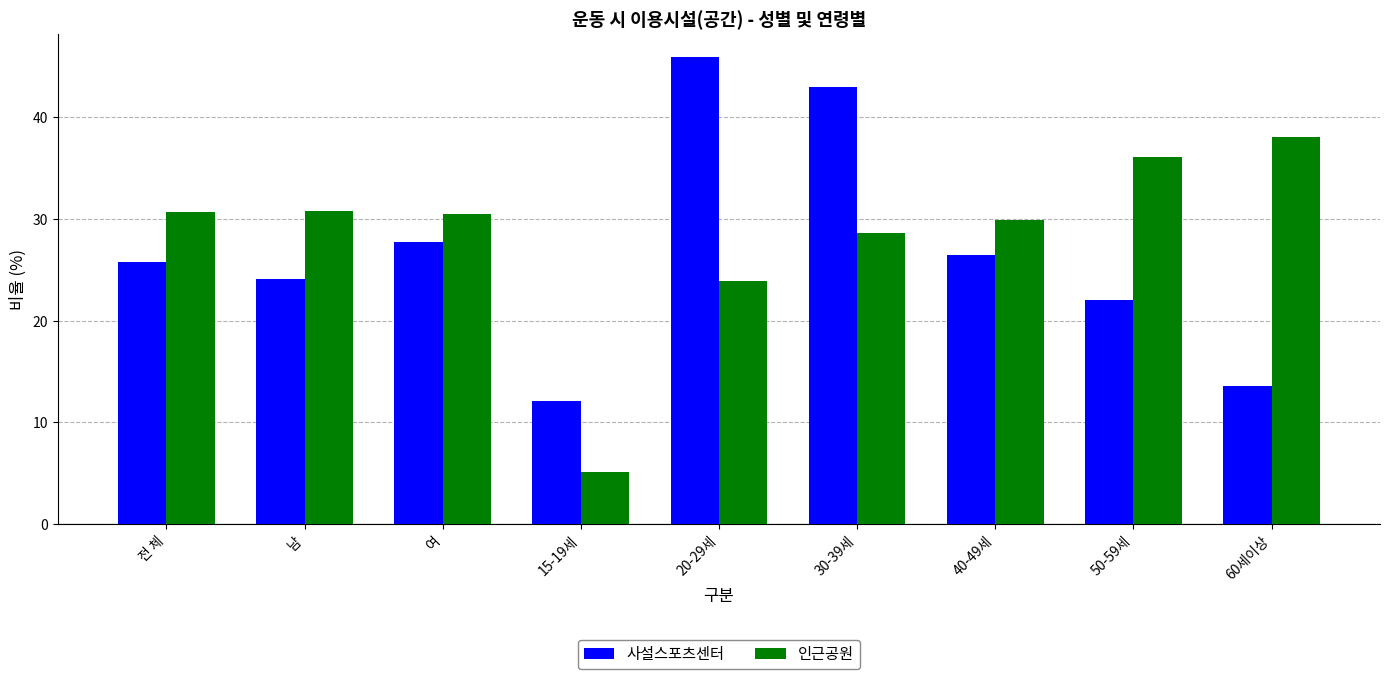

What is the spread (max minus min) of values at 50-59세?

14.1